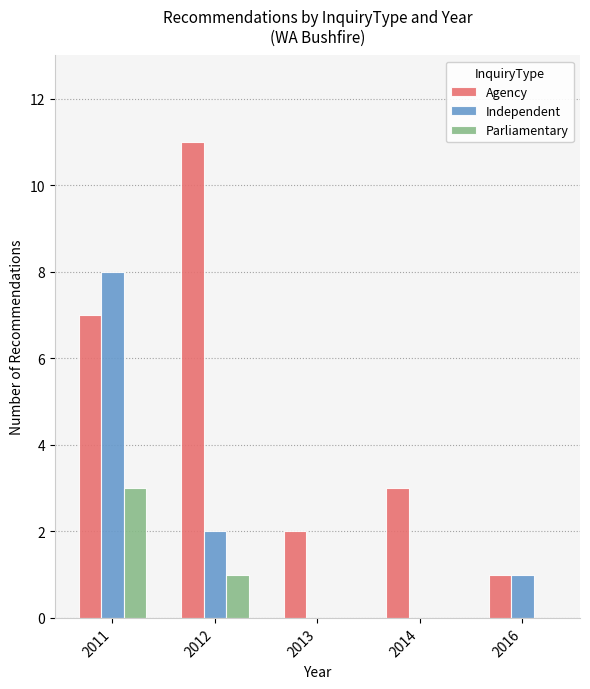

Which category has the highest value across all series?

2012